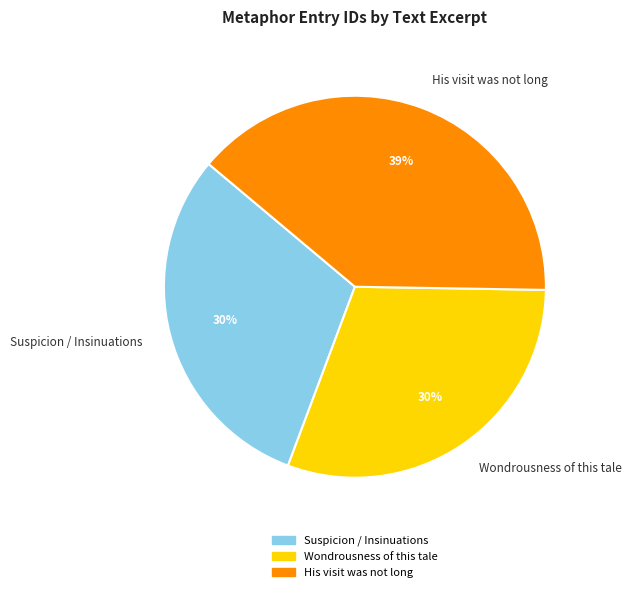

Does His visit was not long account for over 50% of the chart?

No